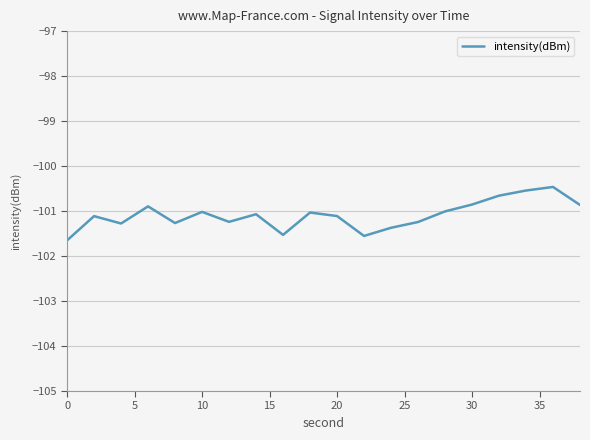

What is the difference between the maximum and minimum values?

1.2